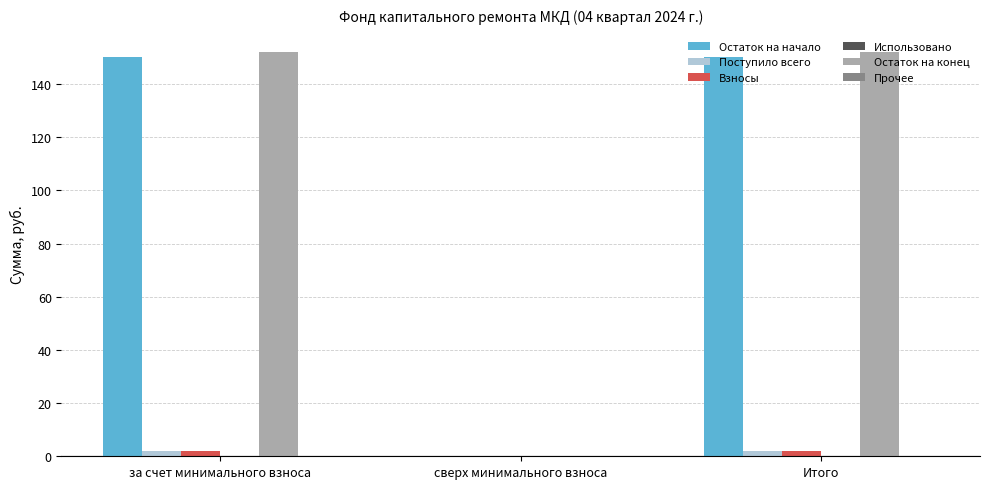

The value of Остаток на начало at за счет минимального взноса is 150.0. True or false?

True